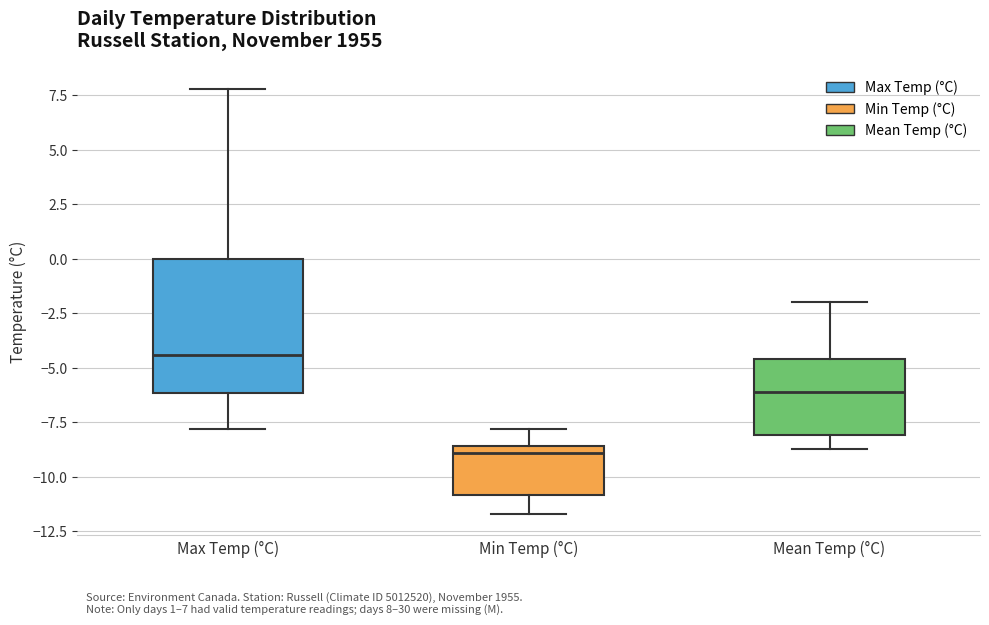

Which box's median line is the highest?

Max Temp (°C)